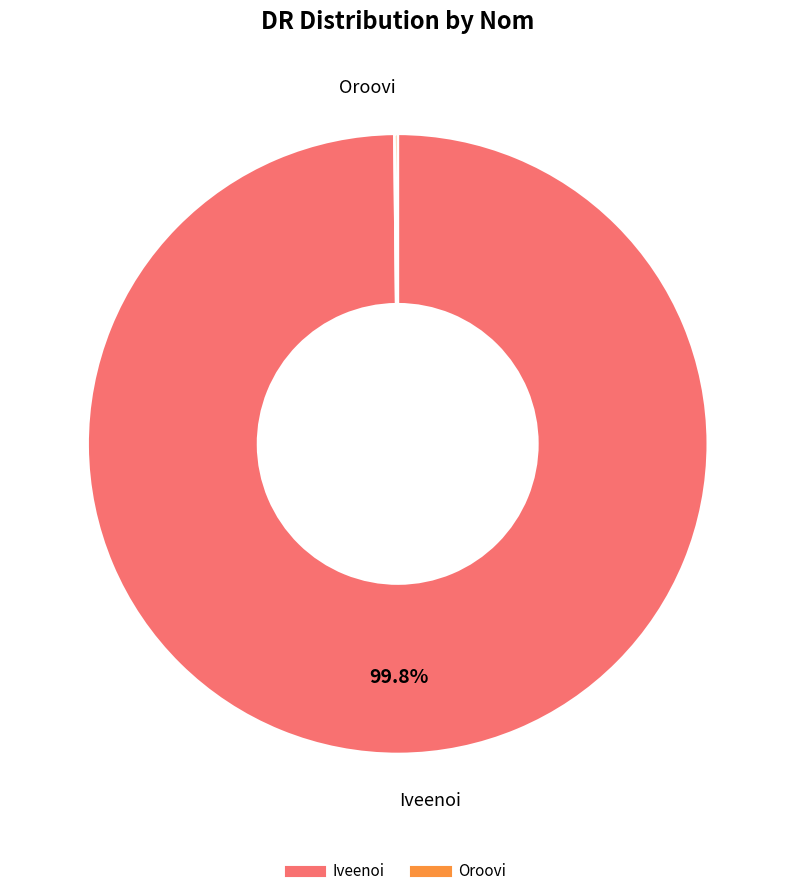

Which slice is the largest?

Iveenoi